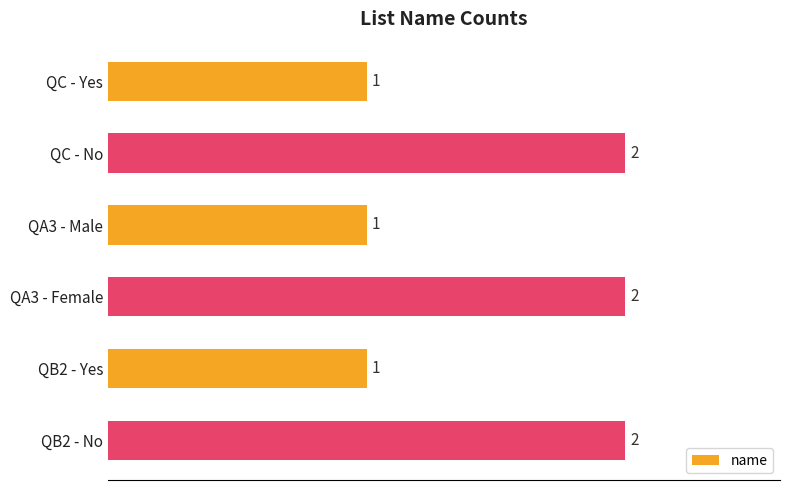

What is the difference between the maximum and minimum values?

1